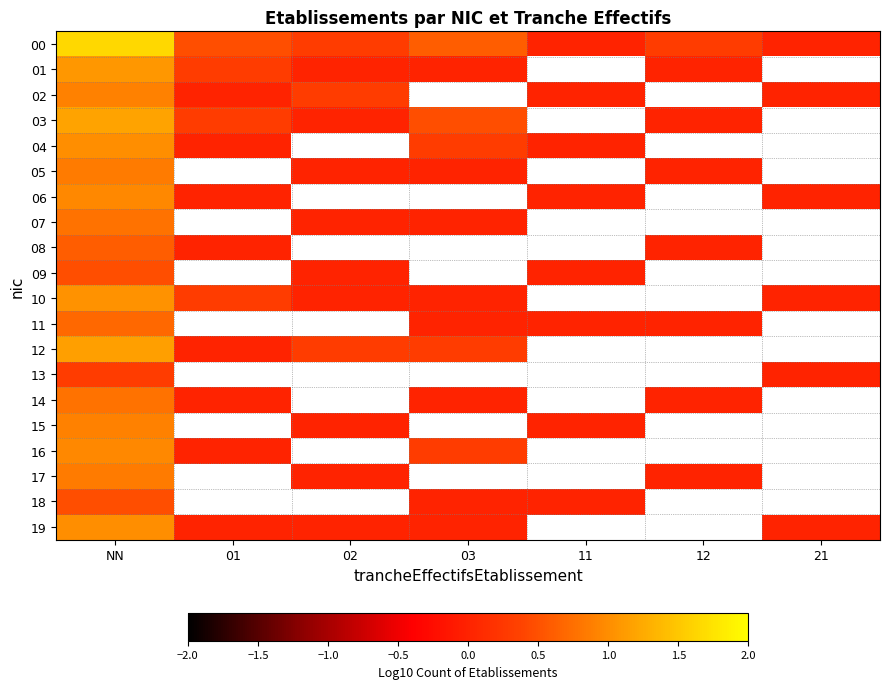

How many 19 values are between 0 and 1?

5